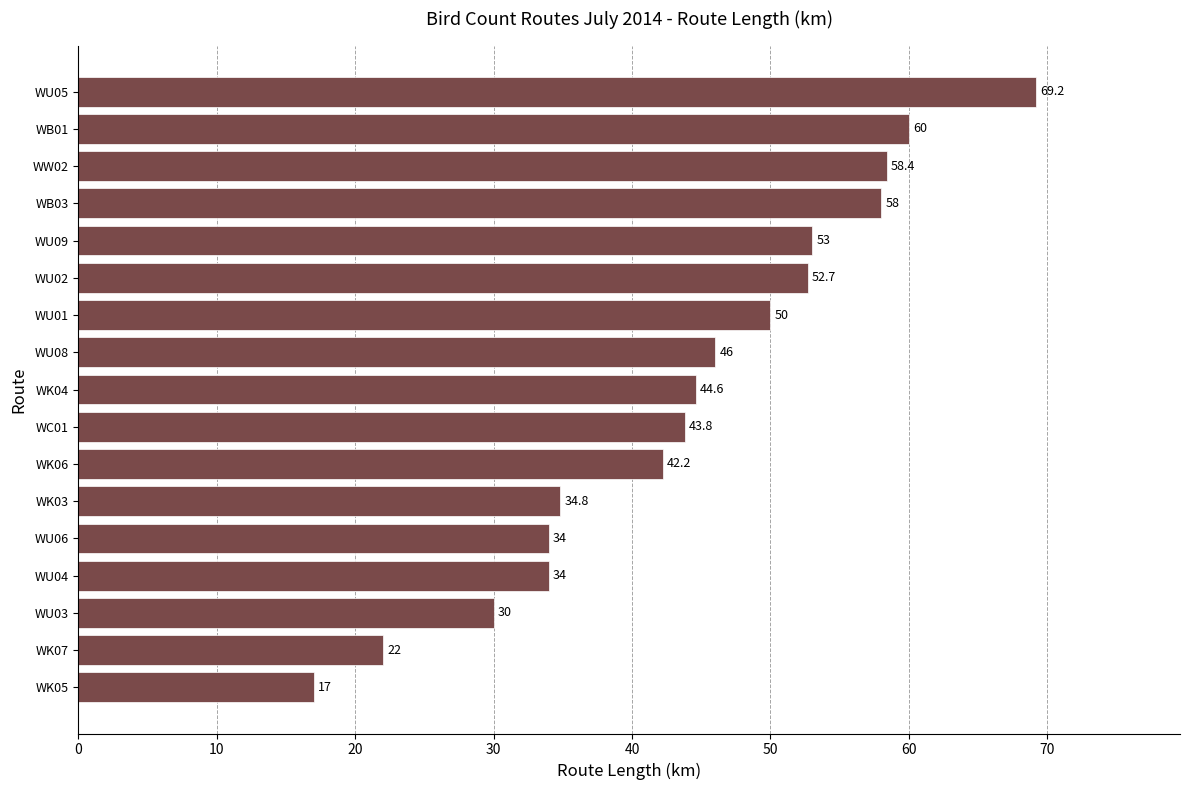

Reading top to bottom, what are all the values shown in this chart?

WU05=69.2	WB01=60.0	WW02=58.4	WB03=58.0	WU09=53.0	WU02=52.7	WU01=50.0	WU08=46.0	WK04=44.6	WC01=43.8	WK06=42.2	WK03=34.8	WU06=34.0	WU04=34.0	WU03=30.0	WK07=22.0	WK05=17.0